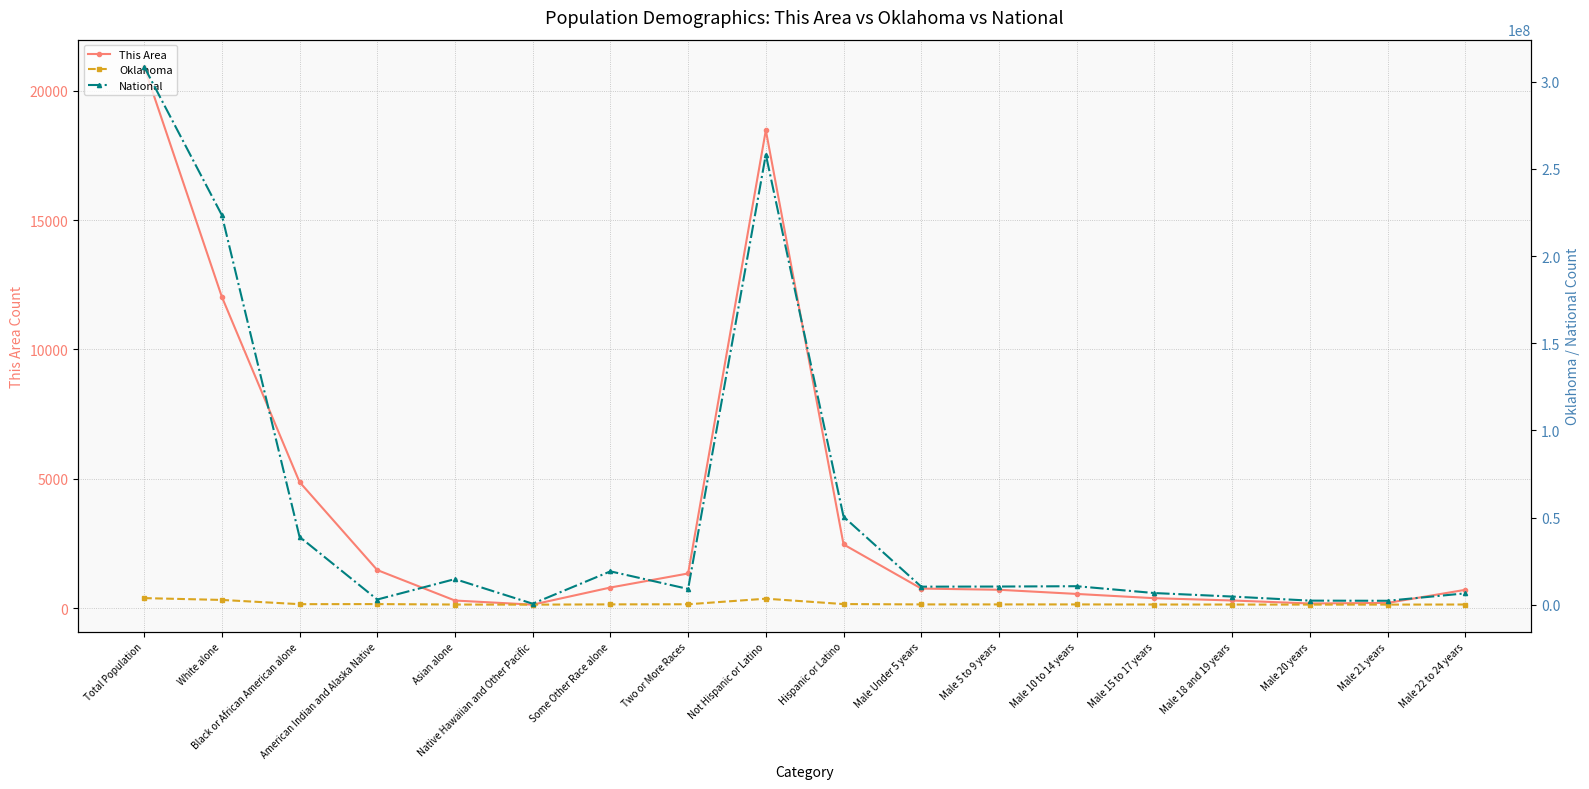

Does the chart have visible grid lines?

Yes